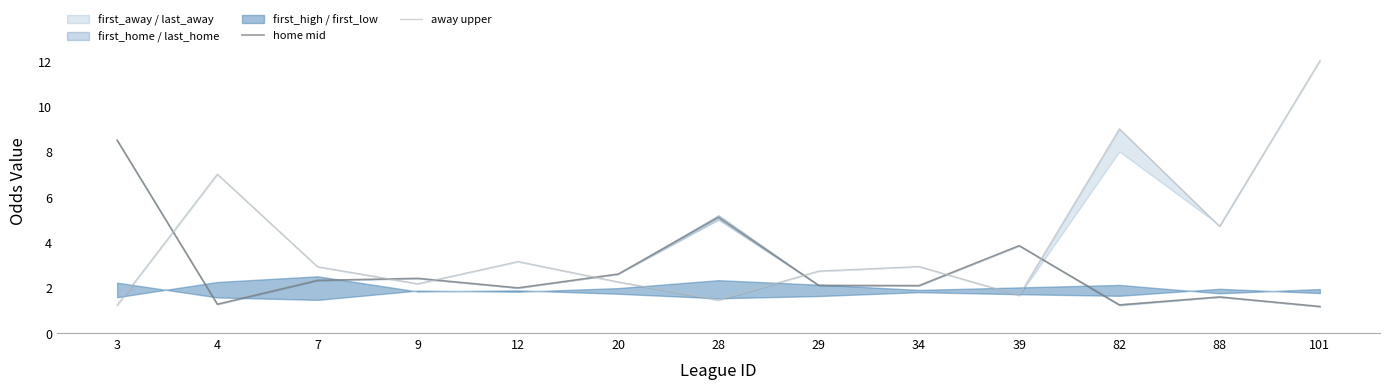

What is the sum of the home mid values at 12 and 20?

4.6